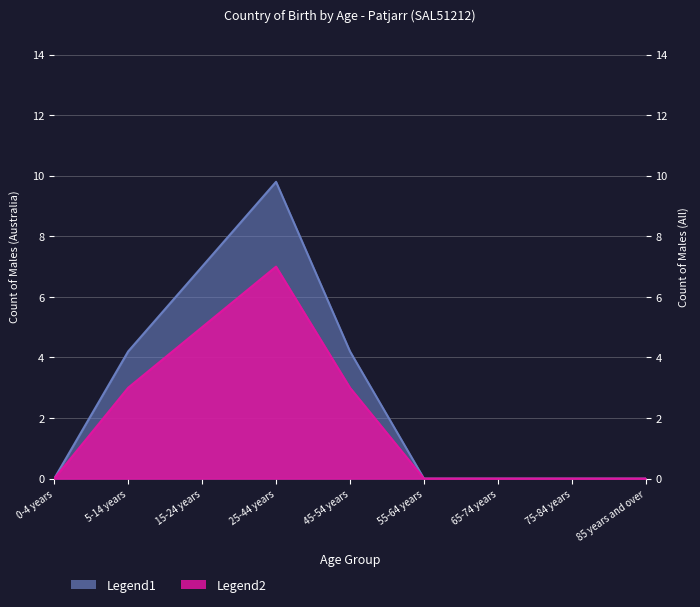

What is the difference between the maximum and minimum values in the Males (All Countries) series?

7.0